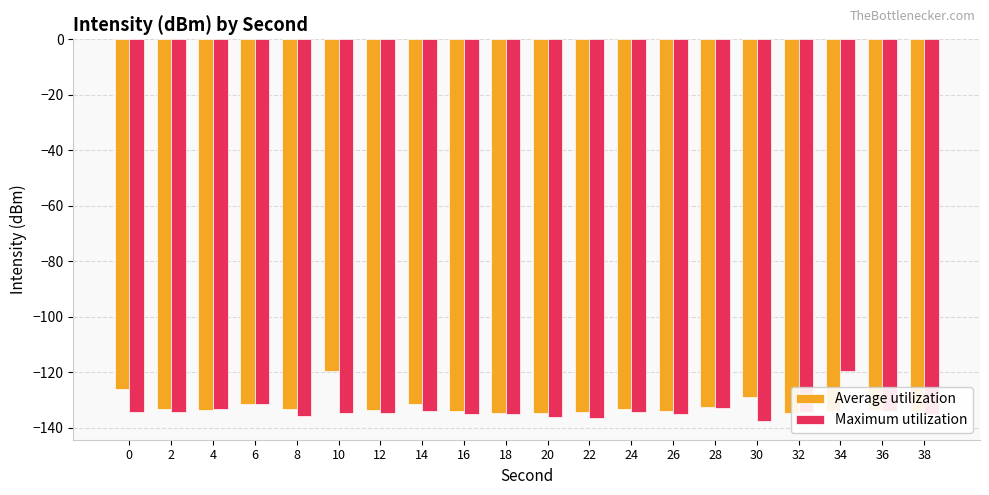

Is it true that Maximum utilization equals -197.1 at 2?

False